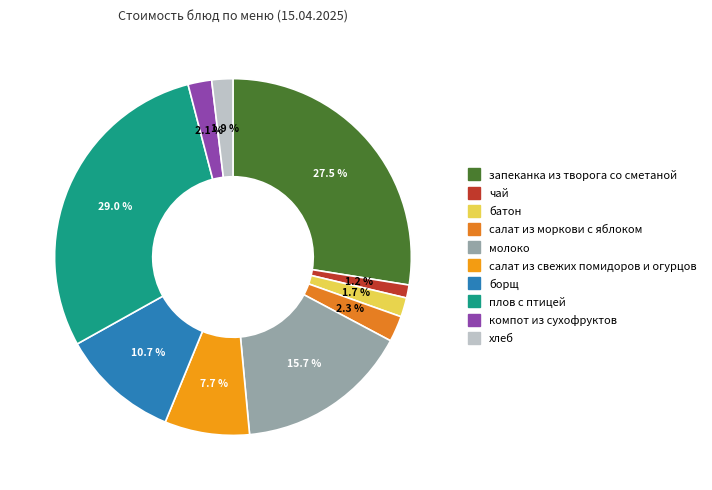

Is хлеб the majority of the pie?

No